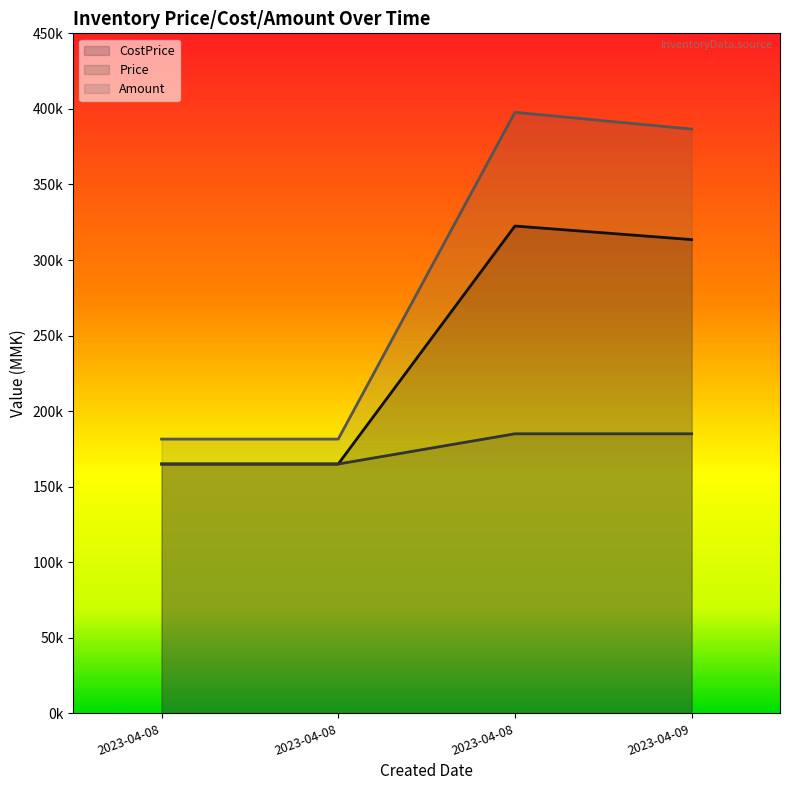

What are all the series names shown in the legend?

CostPrice, Price, Amount